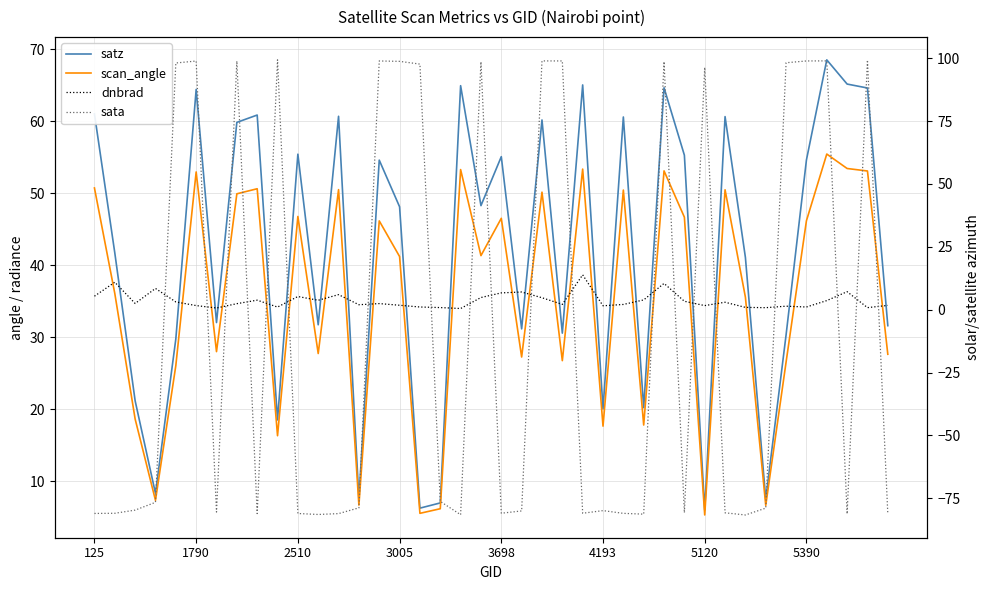

What is the spread (max minus min) of values at 11?

113.2